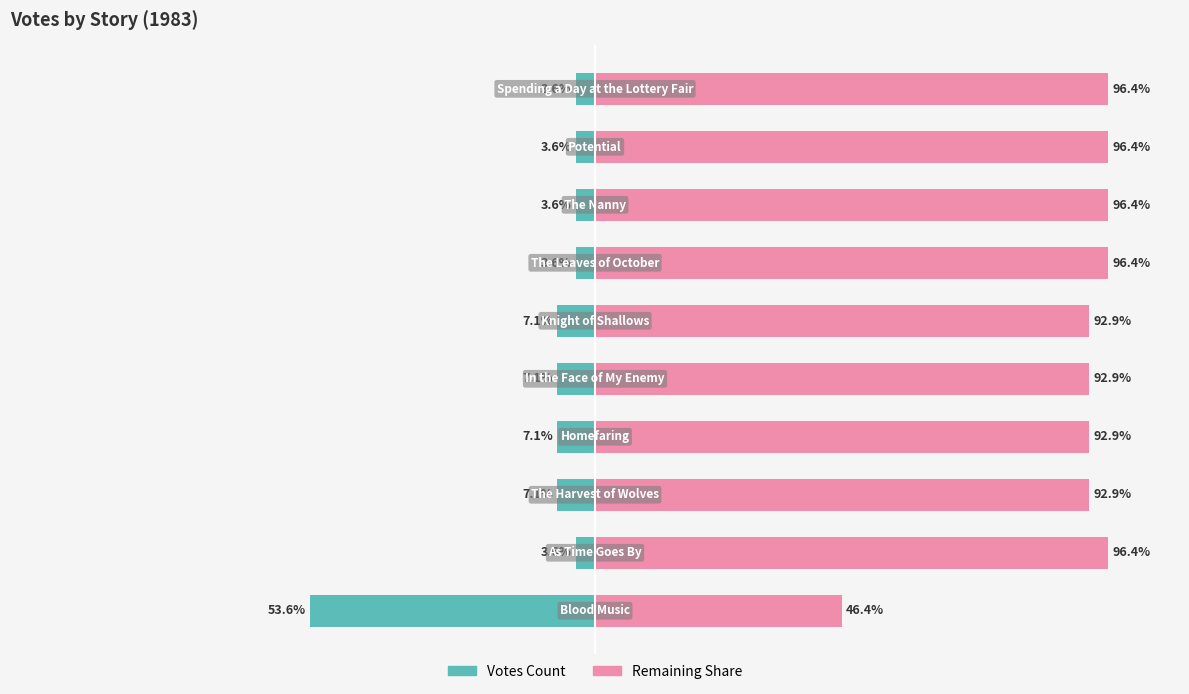

How many distinct data groups are displayed?

2